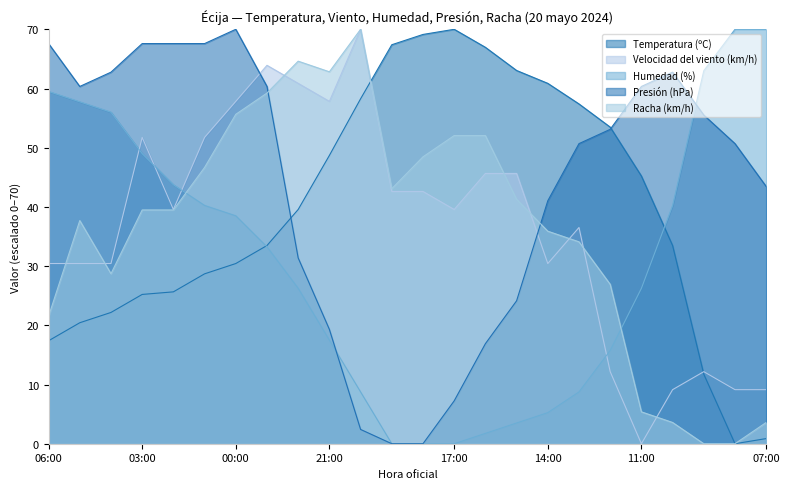

What is the sum of all Temperatura (ºC) values?

949.6